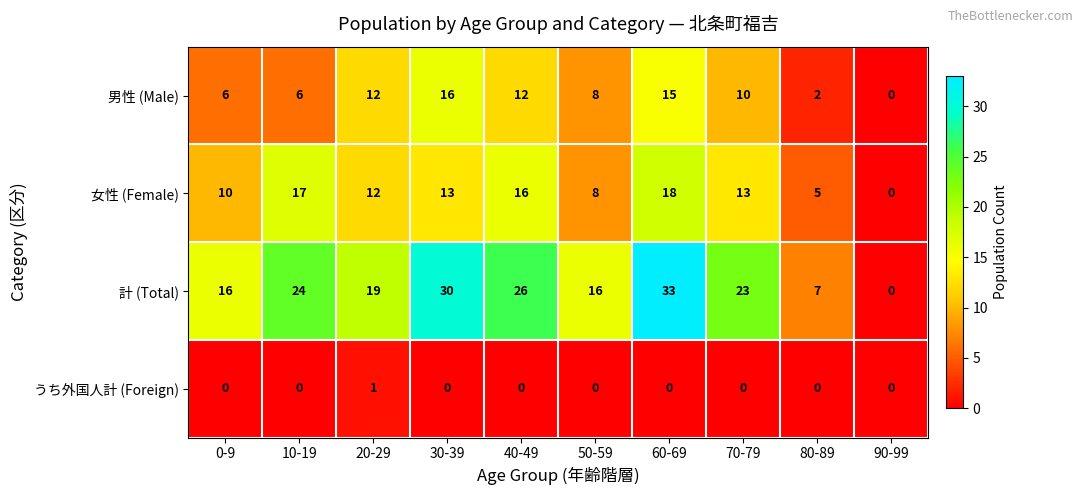

What is the greatest value displayed?

33